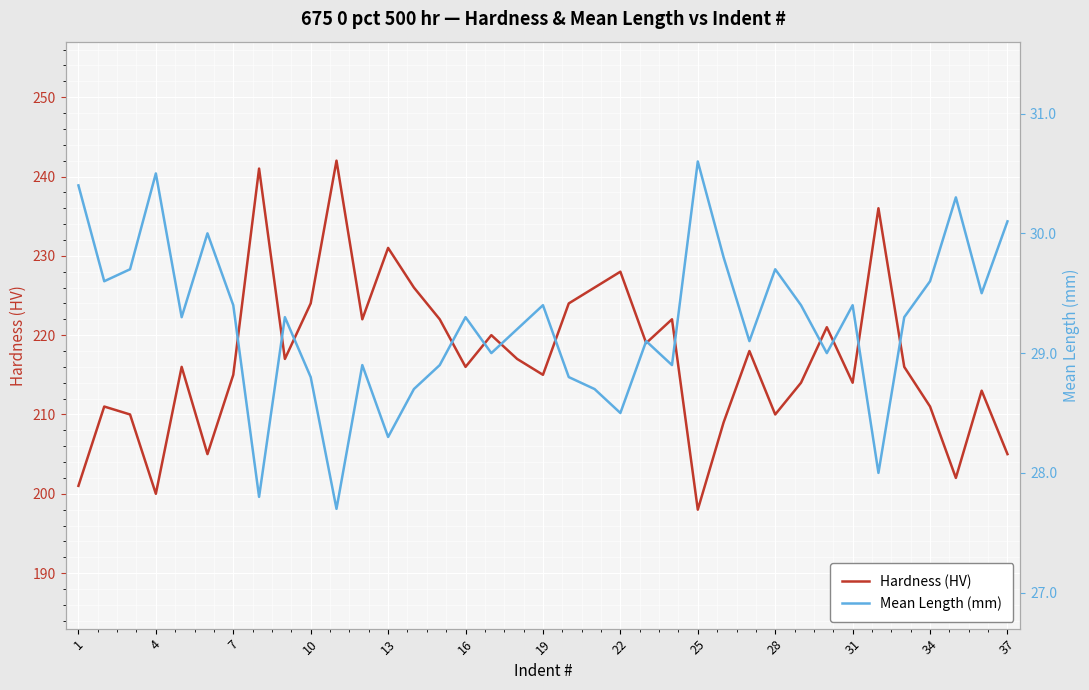

Is it true that Hardness (HV) equals 200 at 4?

True